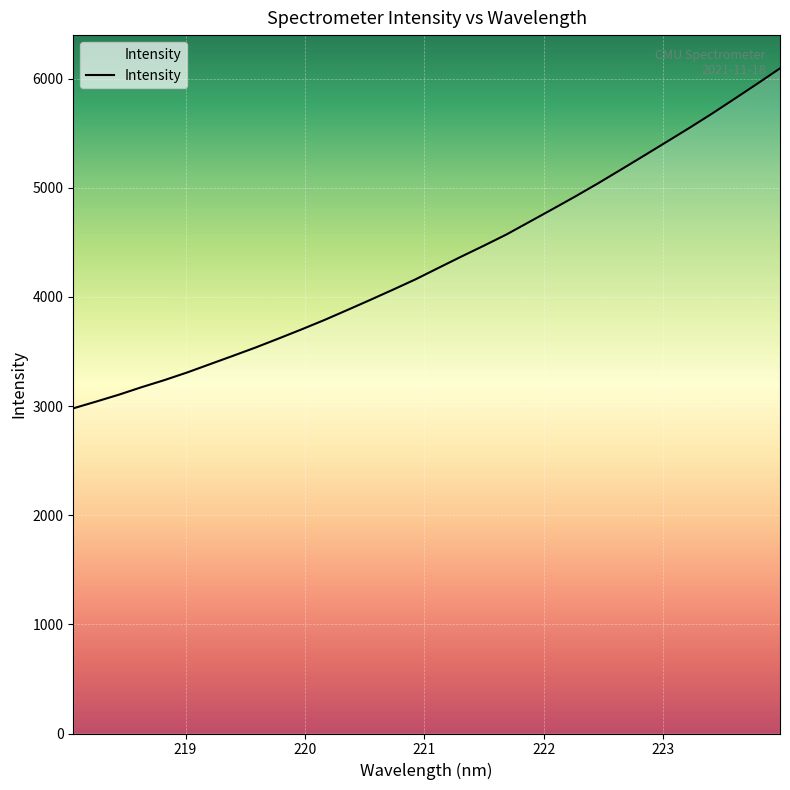

What is the smallest value displayed?

2979.0